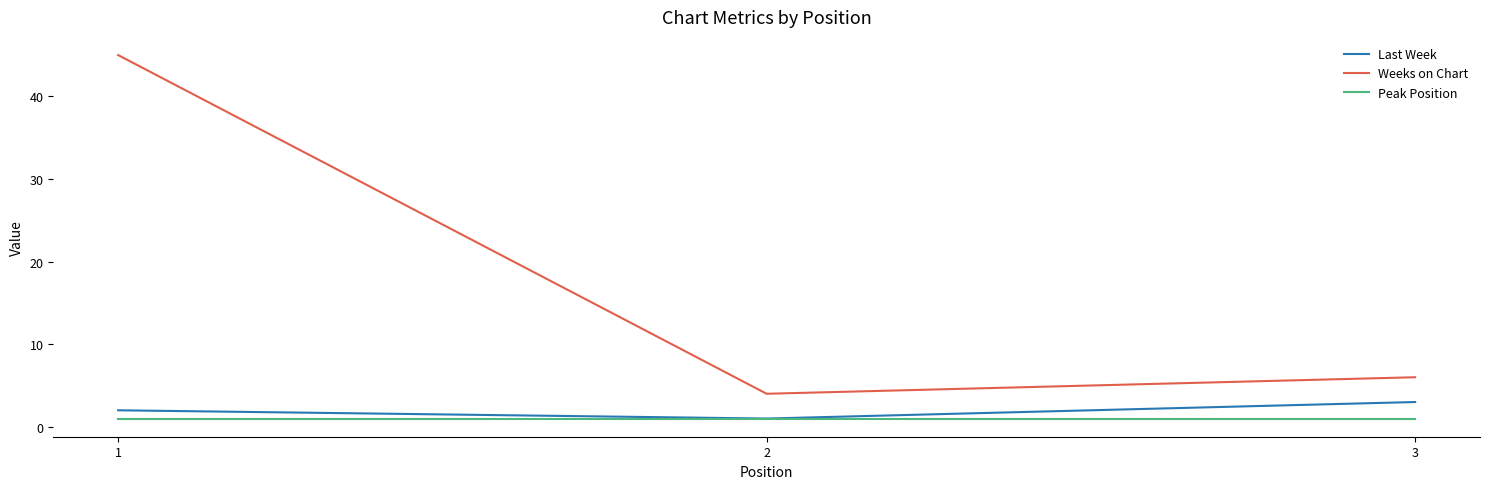

What are all the series names shown in the legend?

Last Week, Weeks on Chart, Peak Position